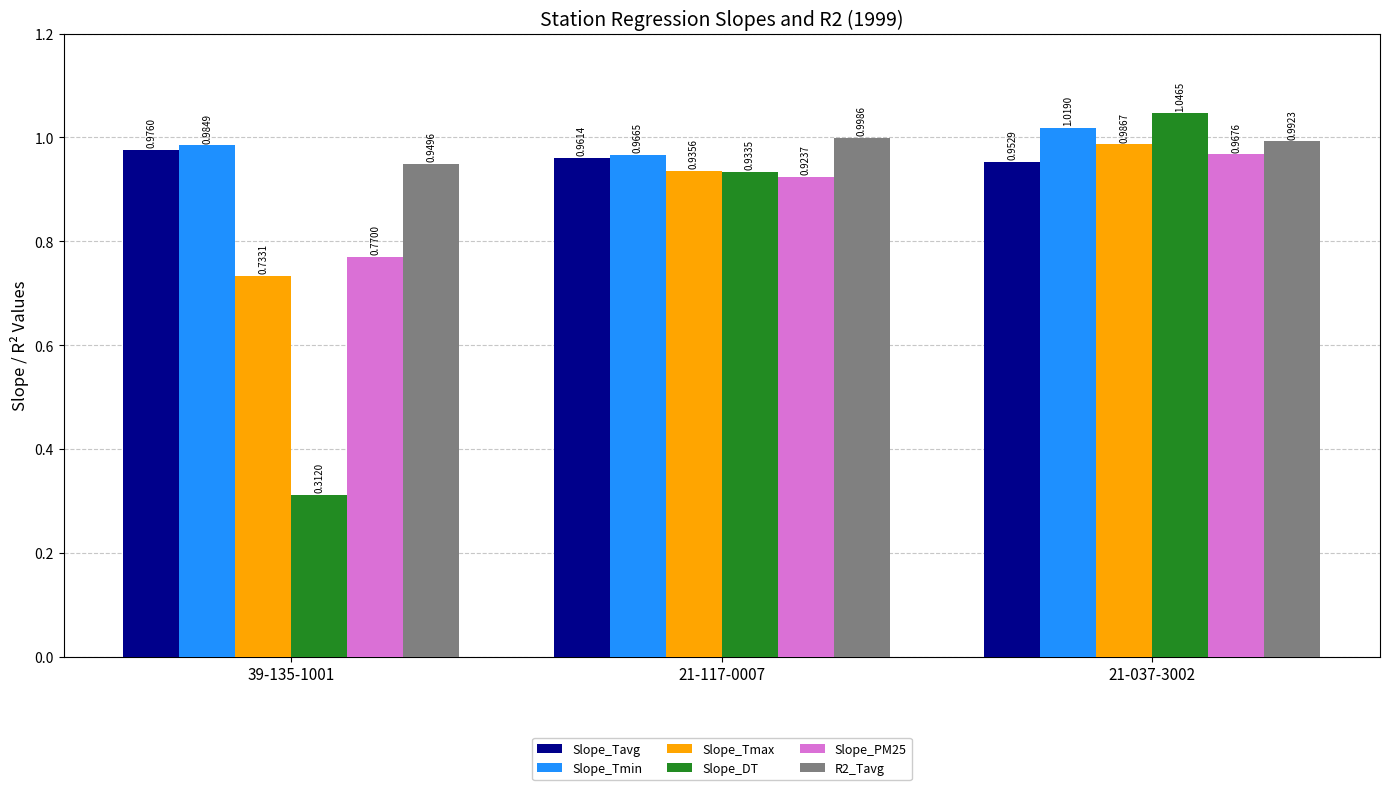

Which series changed the most between 39-135-1001 and 21-117-0007?

Slope_DT